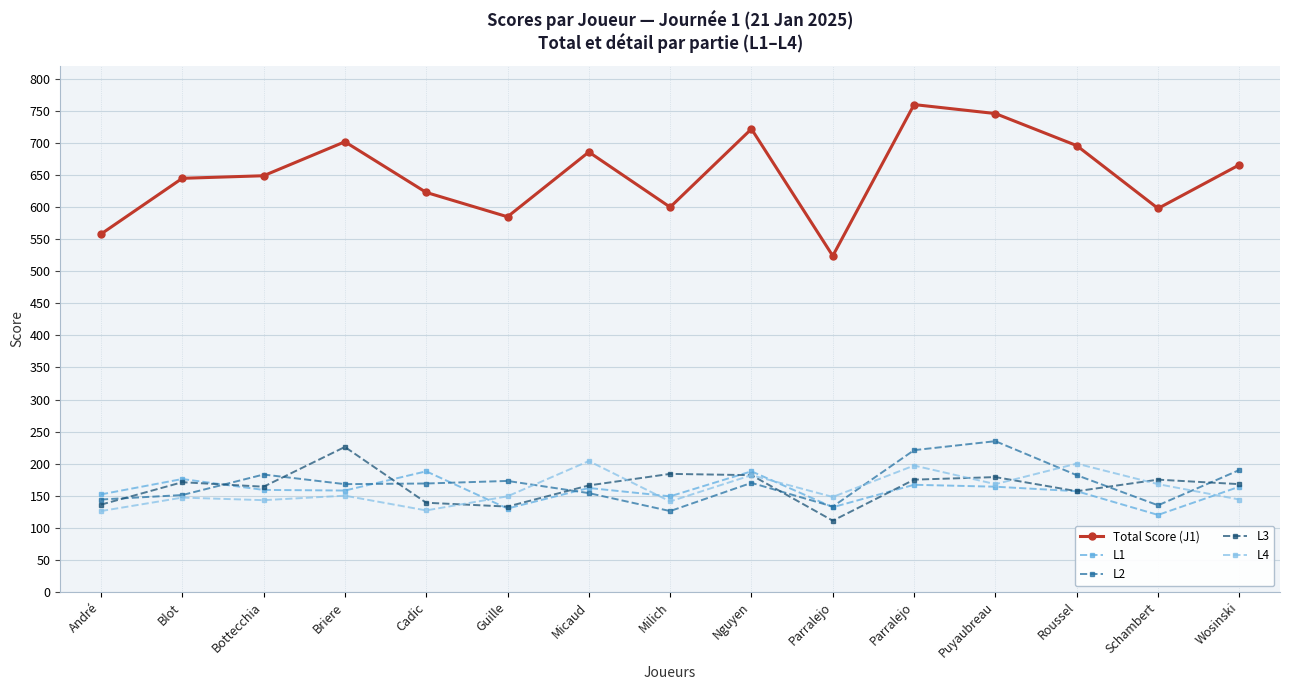

How many values in the L2 series are below 169?

7